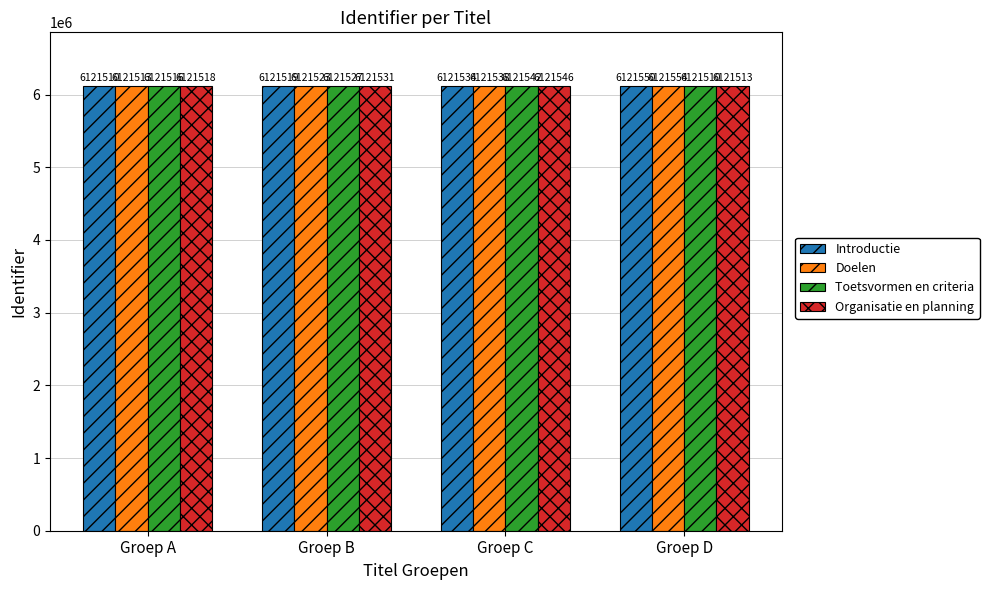

Rank the categories by Doelen value from highest to lowest.

Groep D, Groep C, Groep B, Groep A